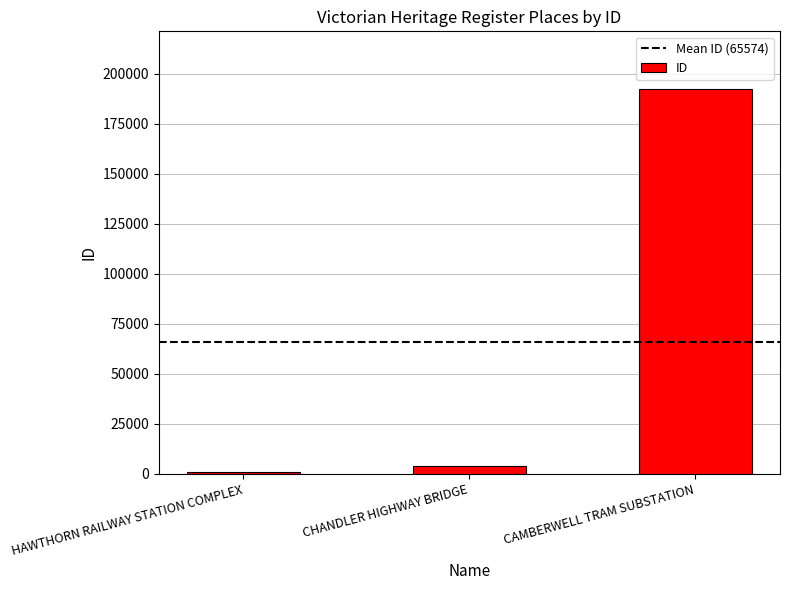

What is the greatest value displayed?

192286